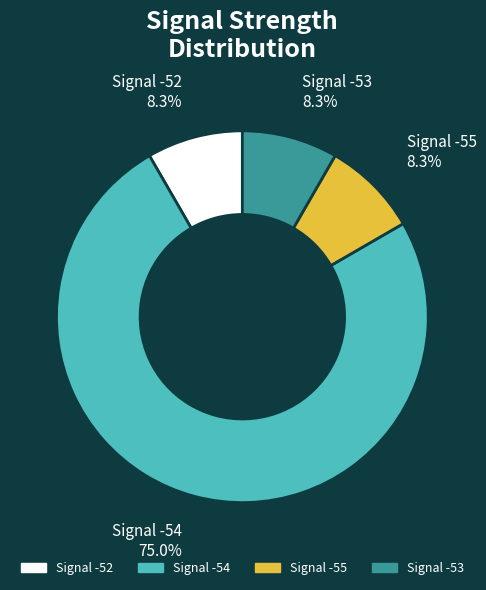

Which slice is the largest?

Signal -54